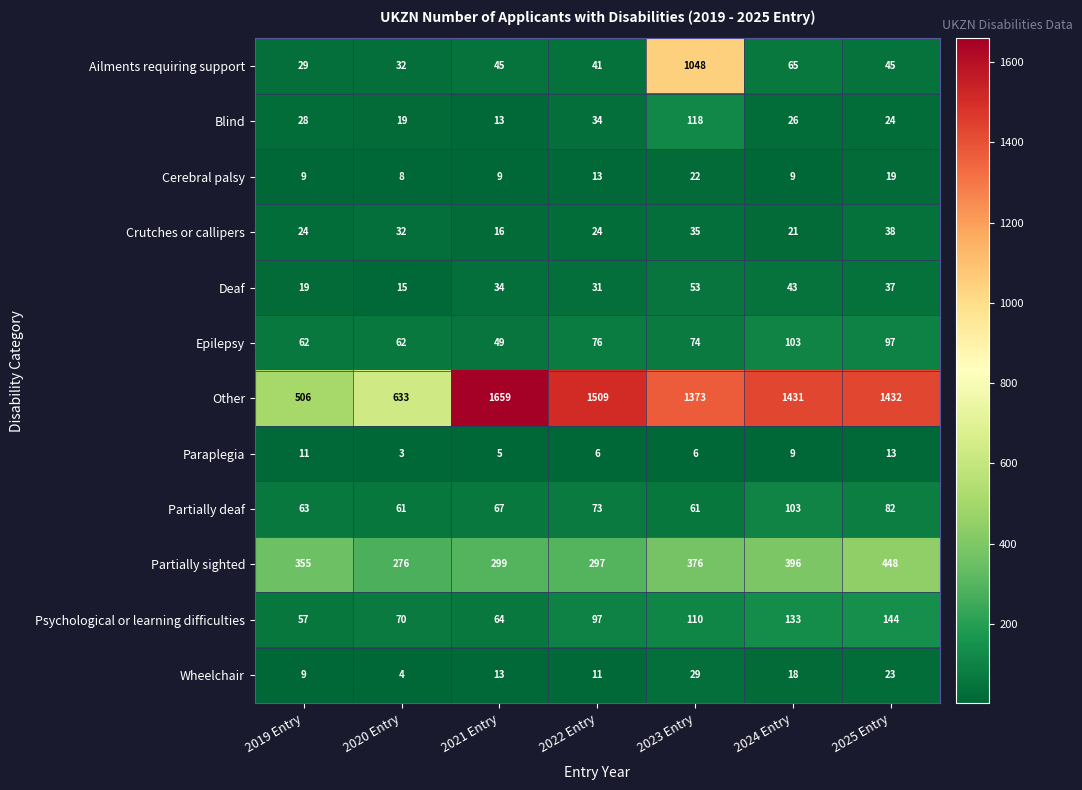

How many categories are shown in the chart?

7